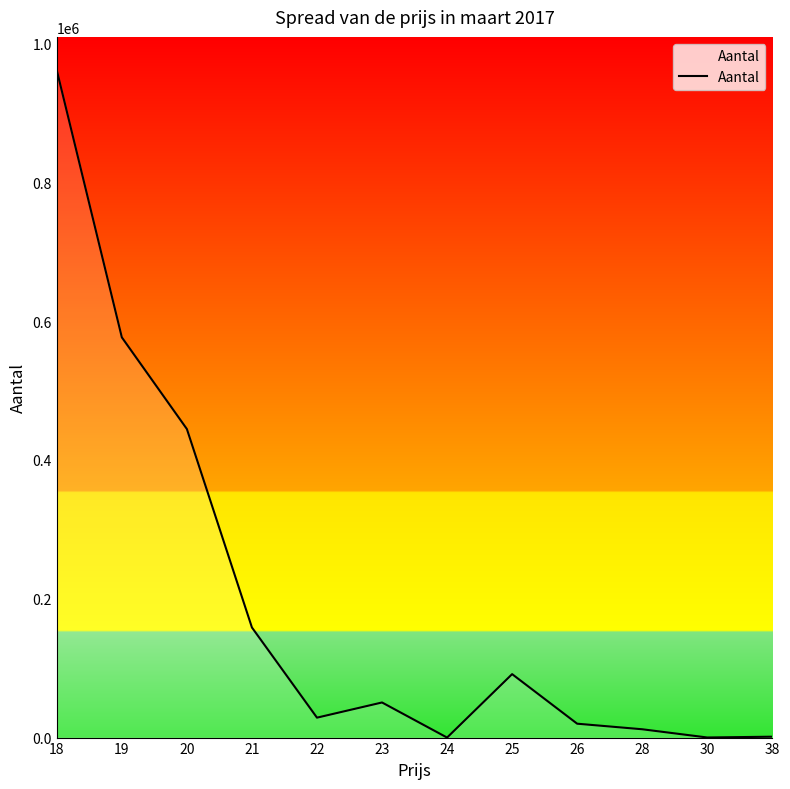

What is the difference between the values at 28 and 21?

146604